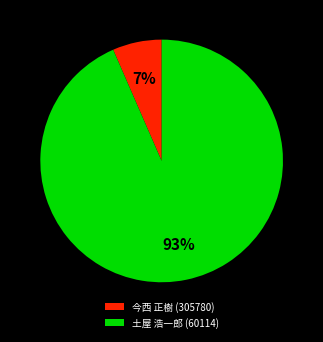

Which slice represents more than half of the pie?

土屋 浩一郎 (60114)